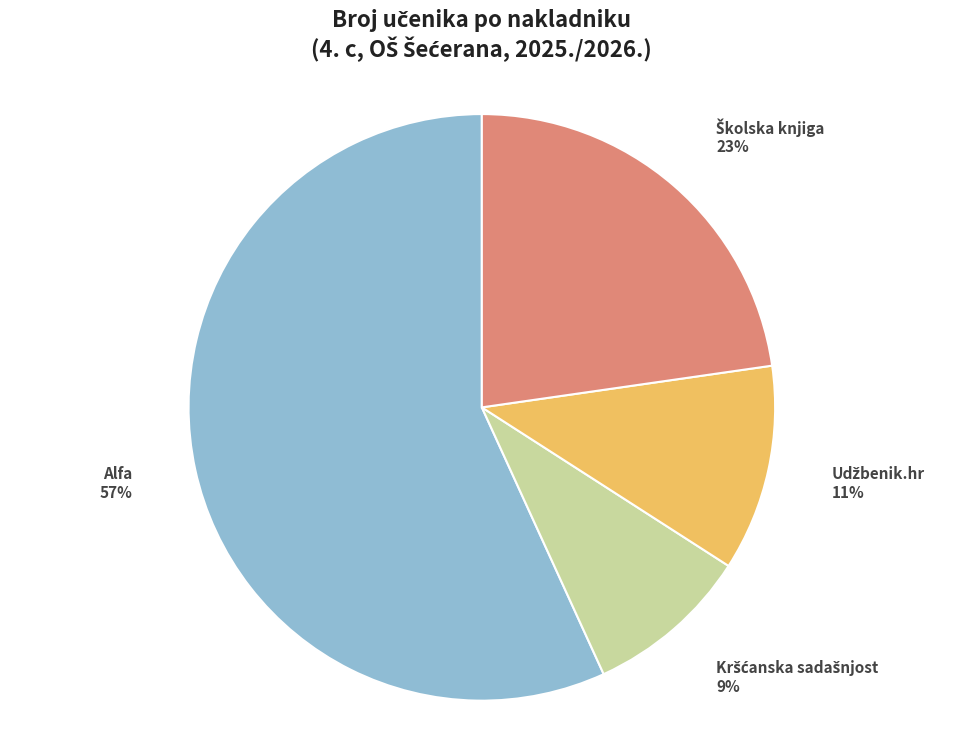

How many segments does this pie chart have?

4